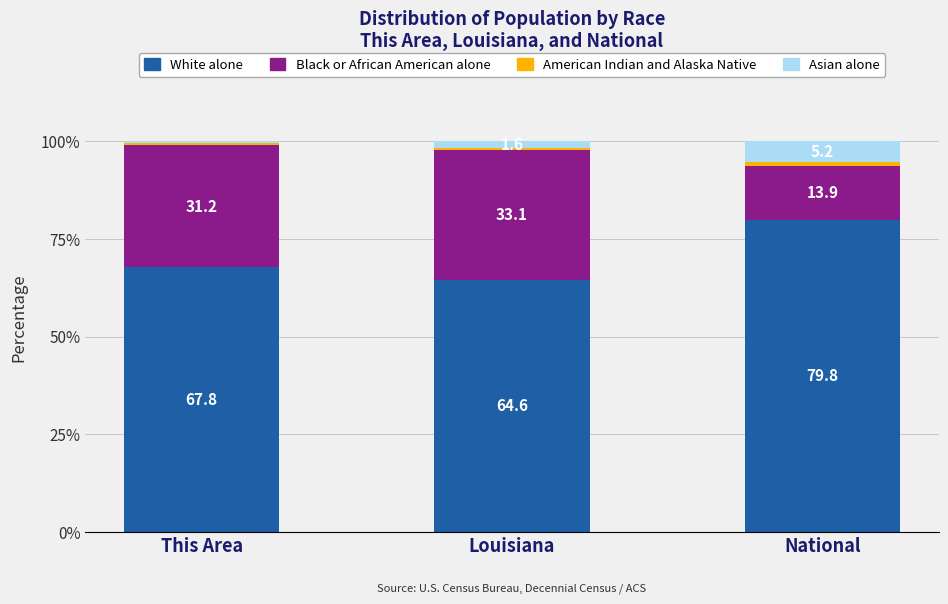

The White alone series shows 64.6 at Louisiana. True or false?

True